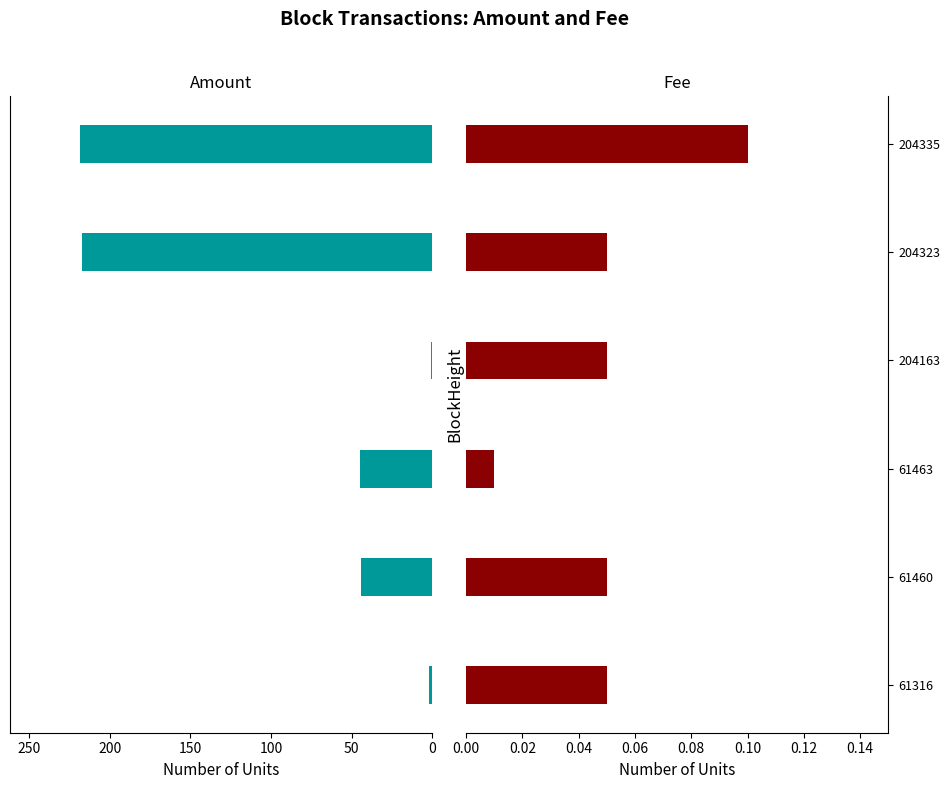

What is the sum of all Amount values?

527.4